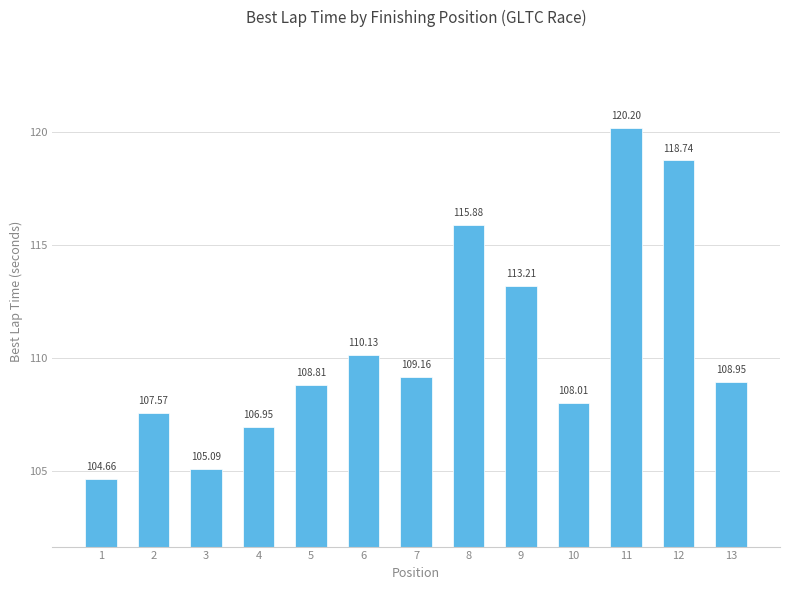

Is it true that the value at 5 is 58.8?

False